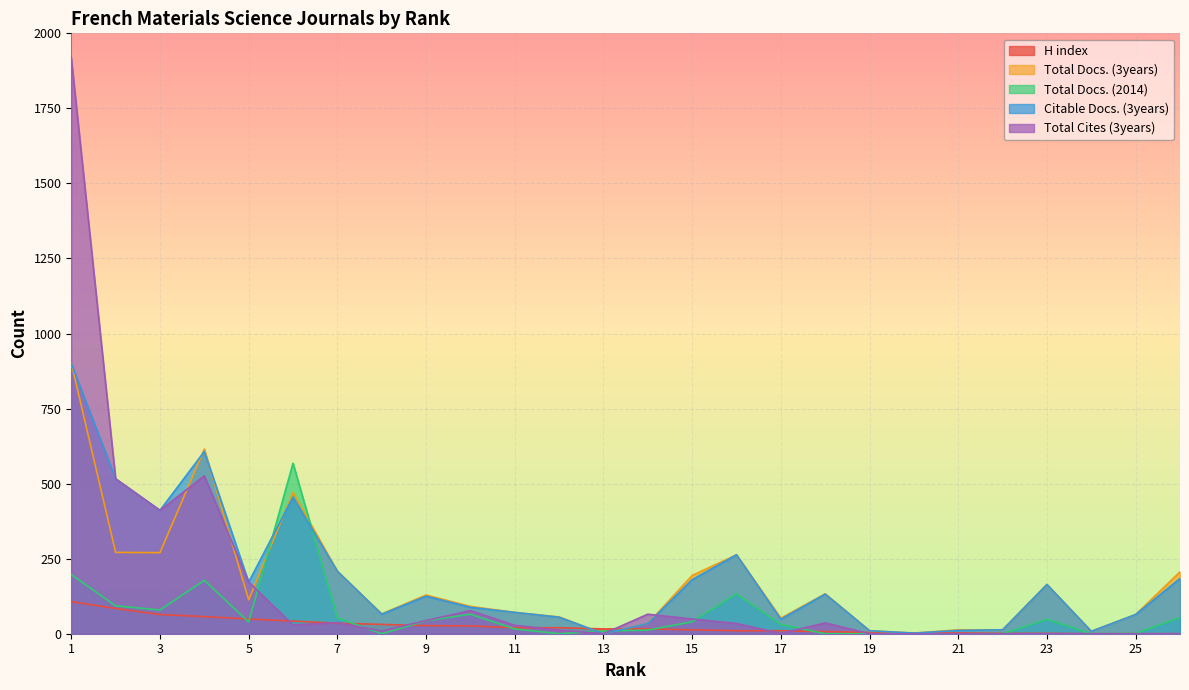

At which label does Total Cites (3years) first exceed 29?

1